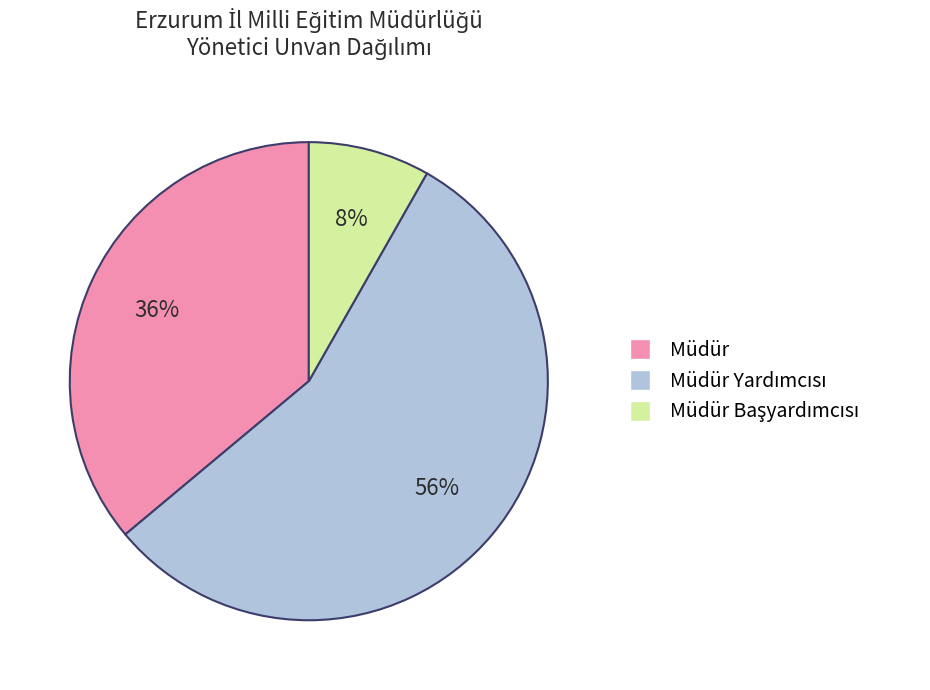

Is there a majority slice in this chart?

Yes